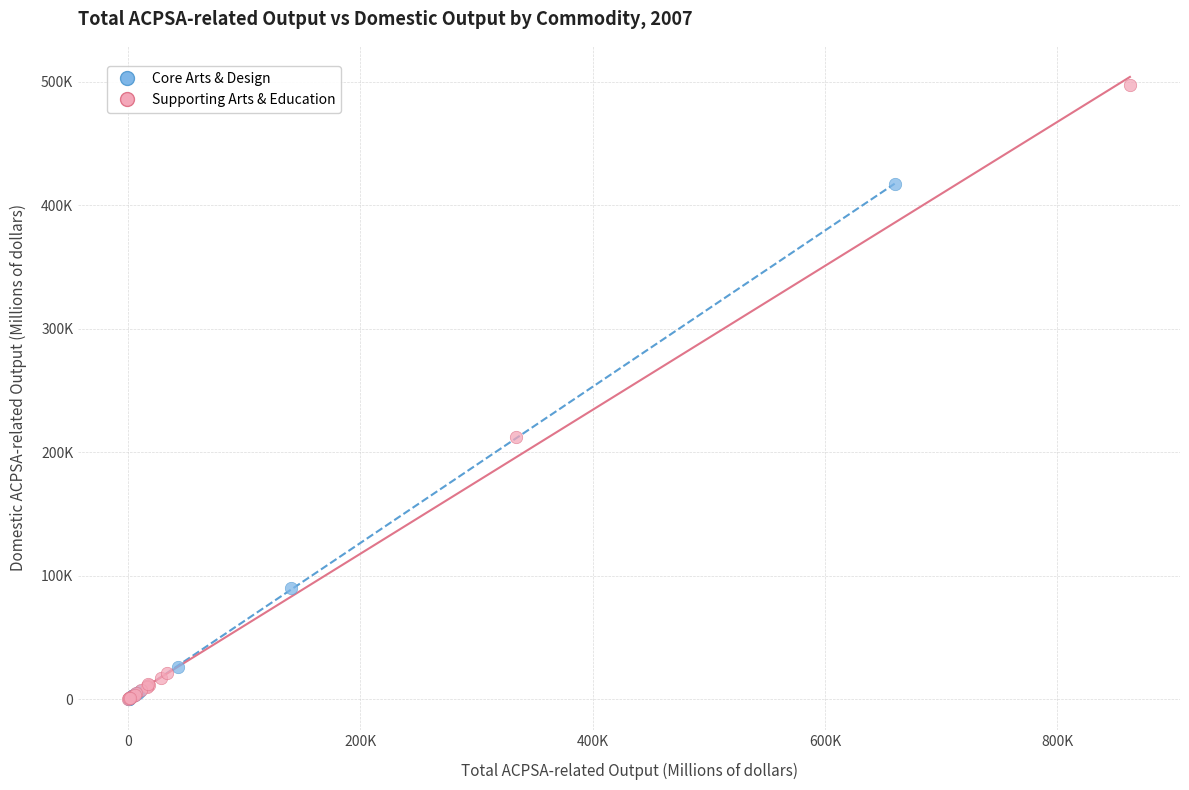

What are all the series names shown in the legend?

Core Arts & Design, Supporting Arts & Education